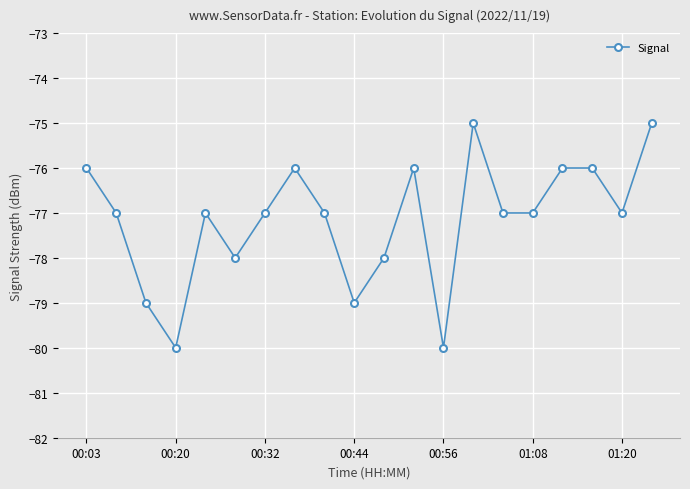

Count the values in the range -78 to -76.

14